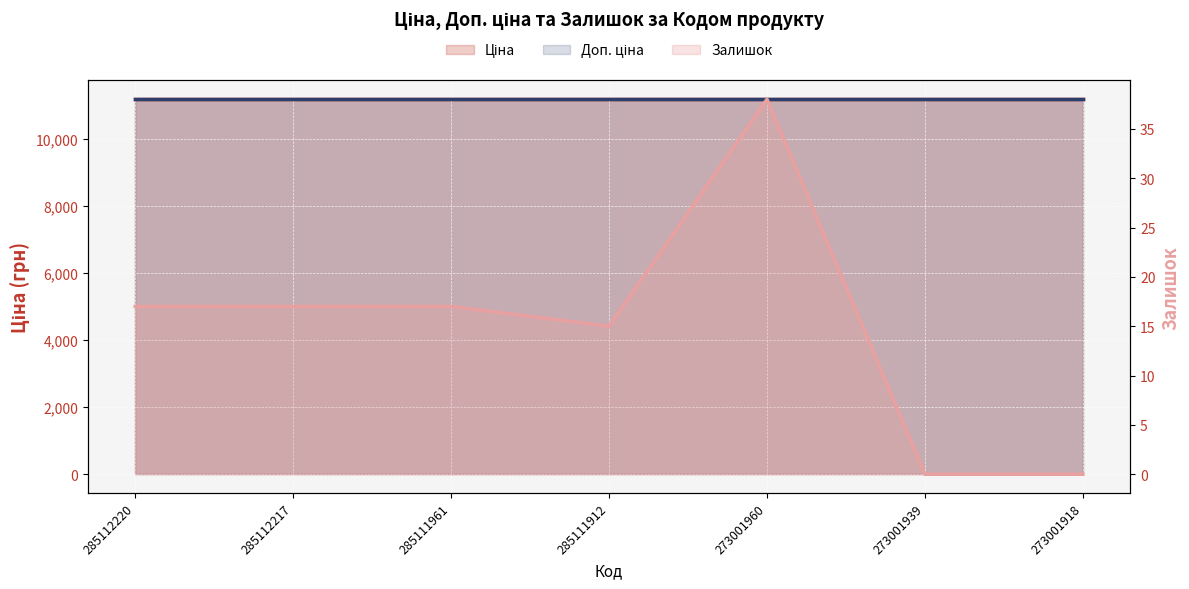

True or false: Залишок and Доп. ціна cross at least once.

False